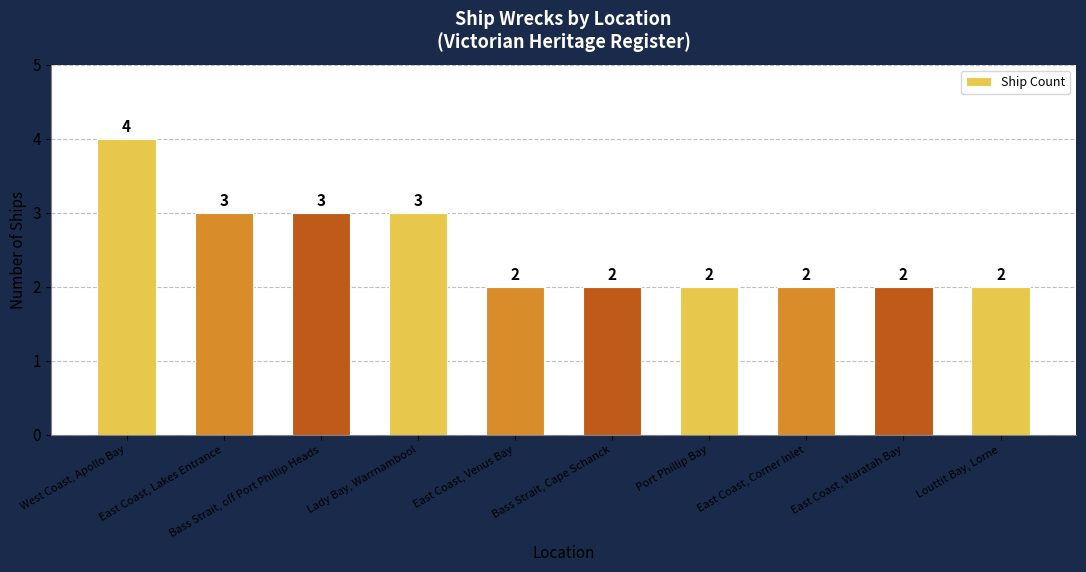

What is the change in value from West Coast, Apollo Bay to East Coast, Lakes Entrance?

-1